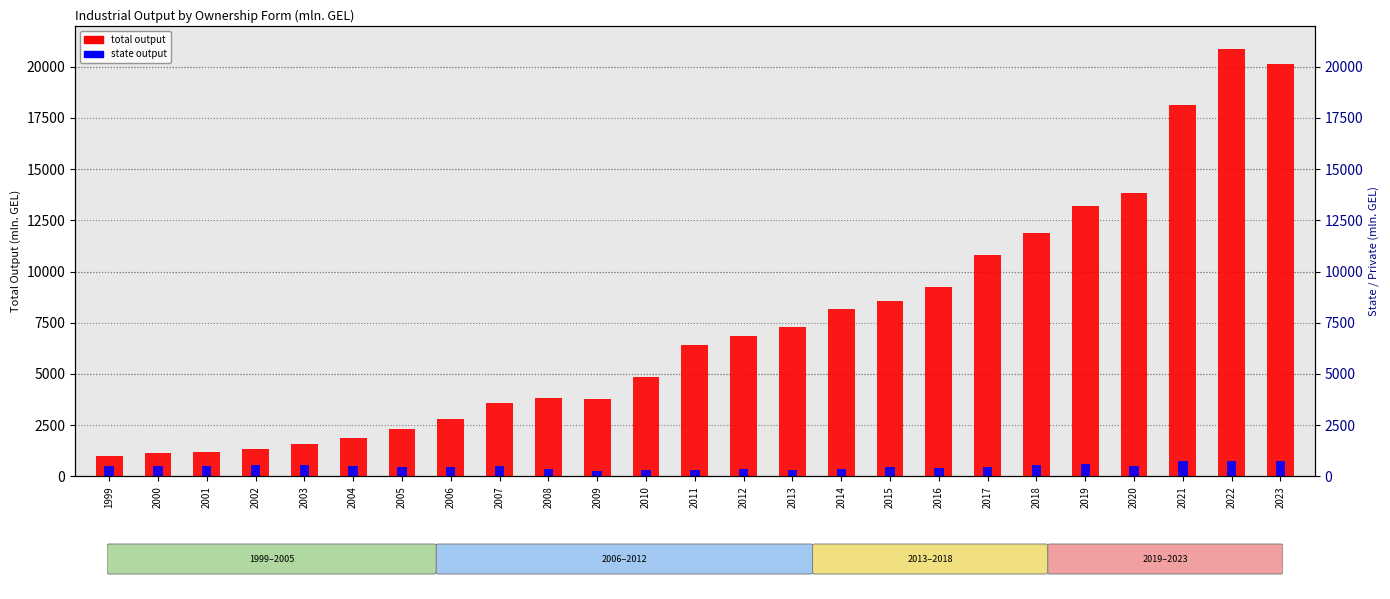

The state output series shows 494.2 at 2021. True or false?

False